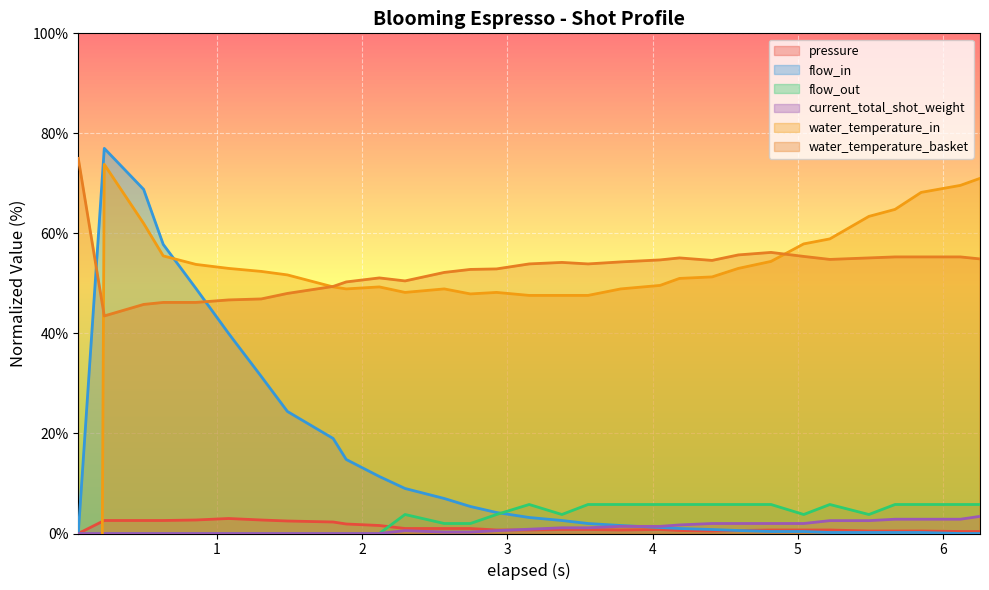

True or false: current_total_shot_weight and water_temperature_basket intersect in this chart.

False